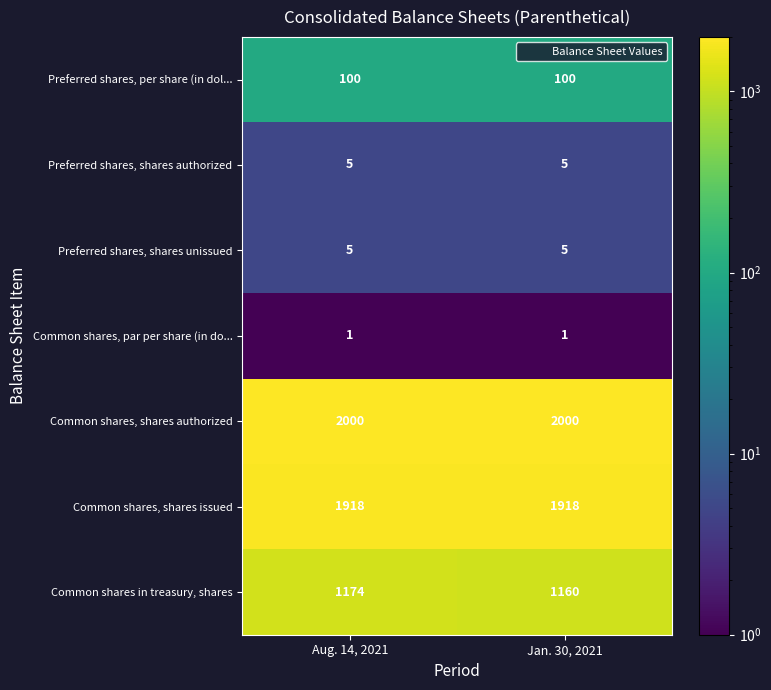

Which series has the largest total across all categories?

Common shares, shares authorized